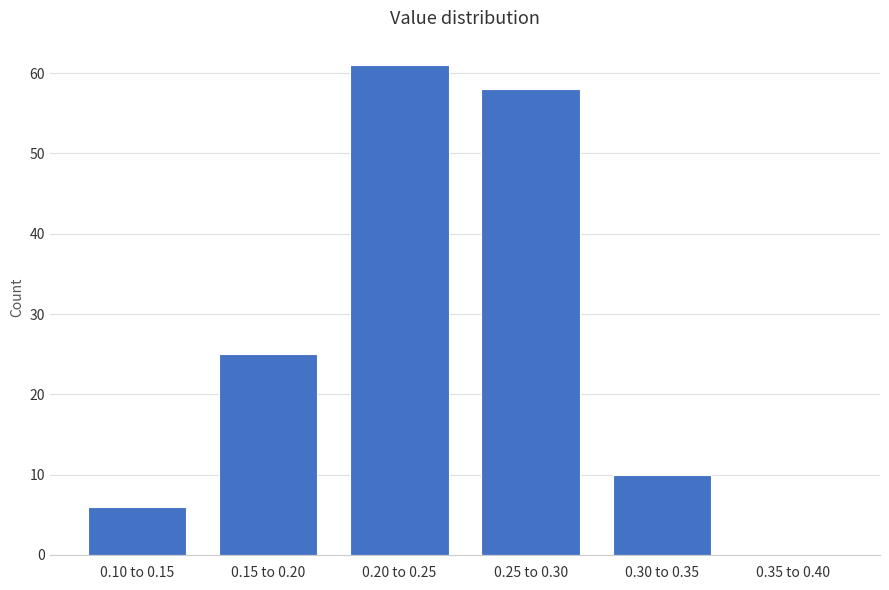

Reading left to right, list all the values displayed in this chart.

0.10 to 0.15=6	0.15 to 0.20=25	0.20 to 0.25=61	0.25 to 0.30=58	0.30 to 0.35=10	0.35 to 0.40=0